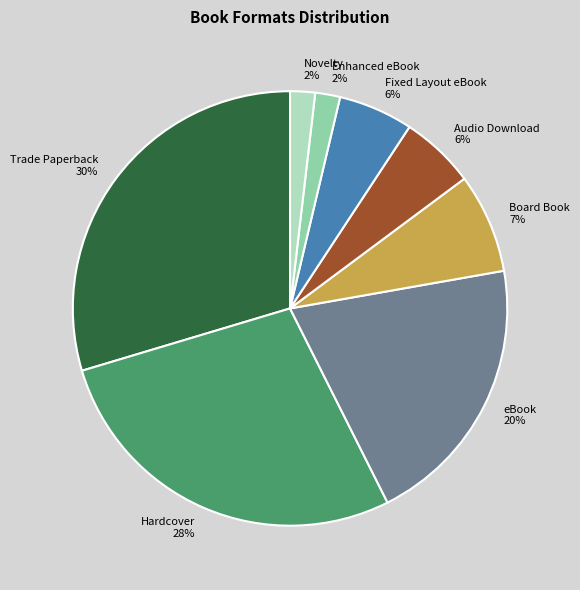

Do Board Book and Novelty together represent more than half of the pie?

No